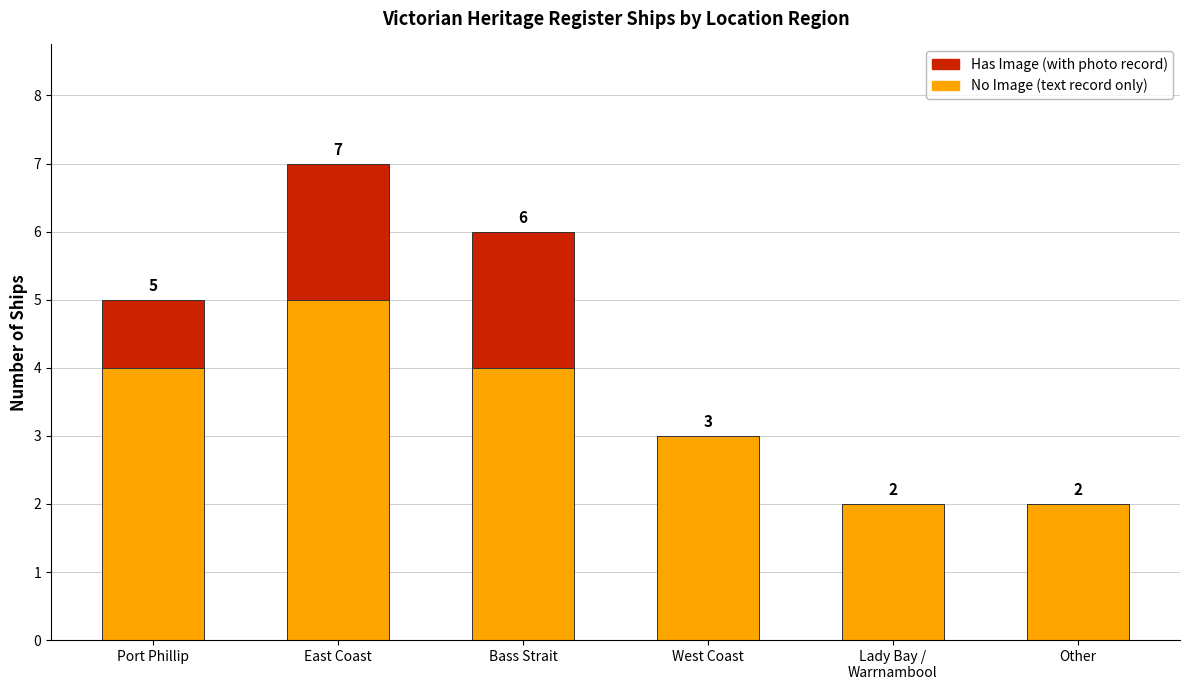

What is the total value across all series at Bass Strait?

6